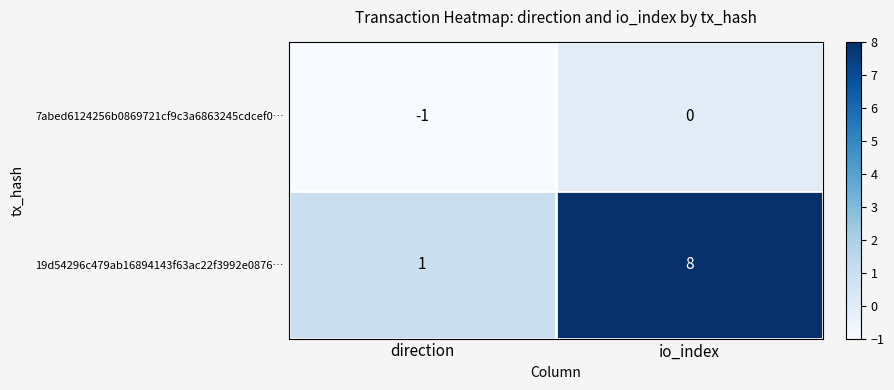

What is the difference between the 19d54296c479ab16894143f63ac22f3992e0876… values at io_index and direction?

7